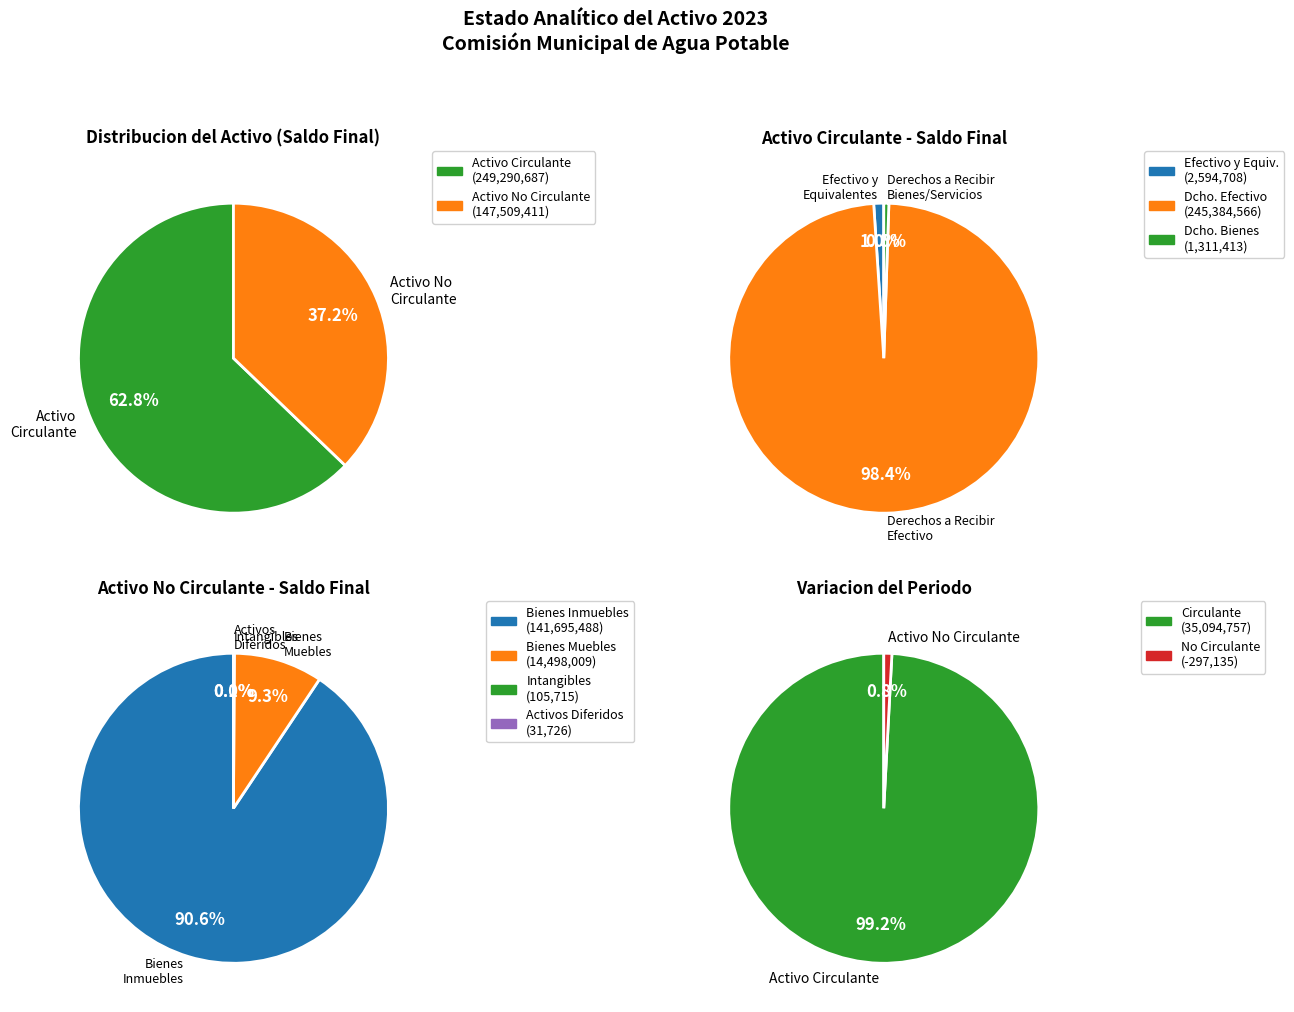

True or false: Activo No Circulante accounts for 46% of the total.

False